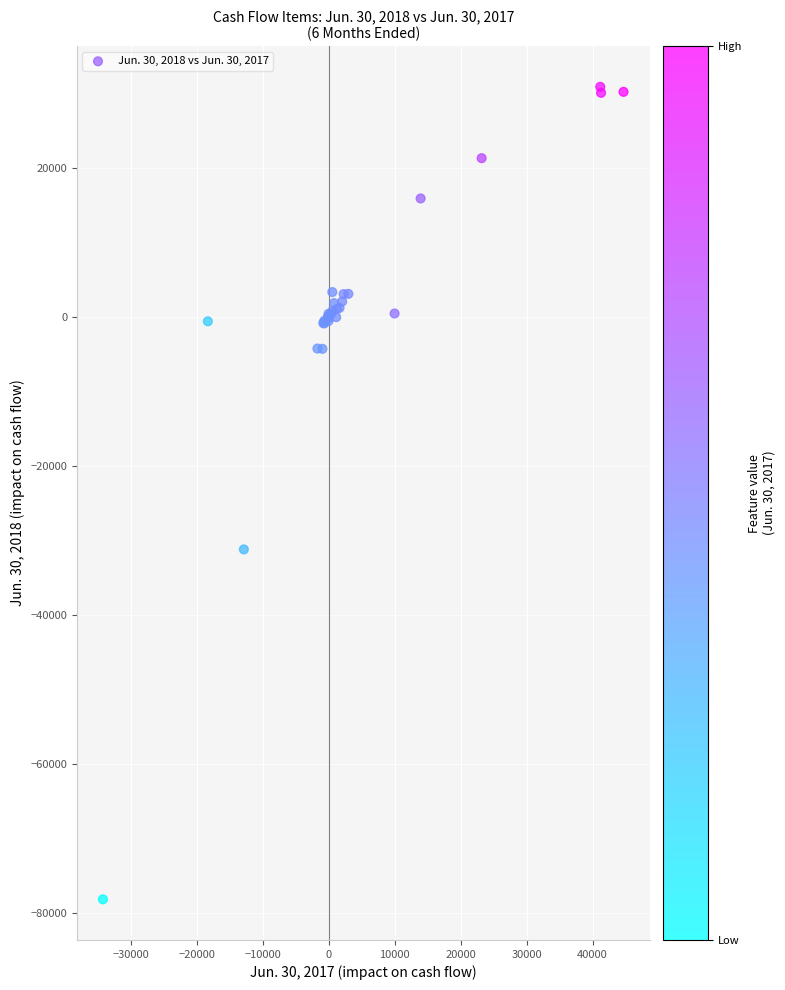

What Y value in the scatter plot is closest to -23630?

-31194